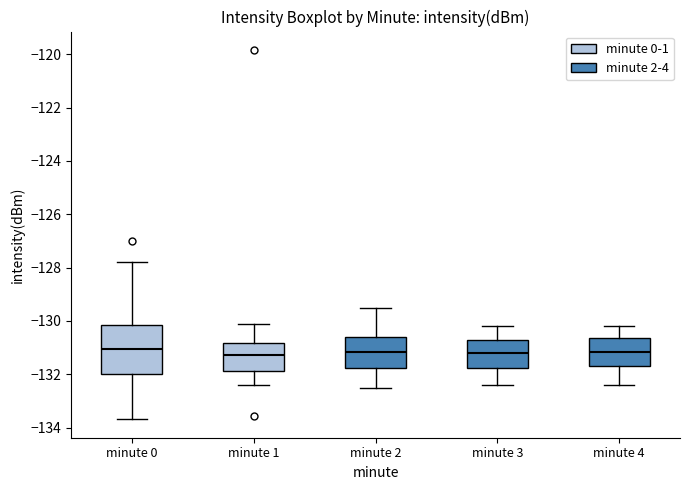

Which box is the tallest, from its lower edge to its upper edge?

minute 0